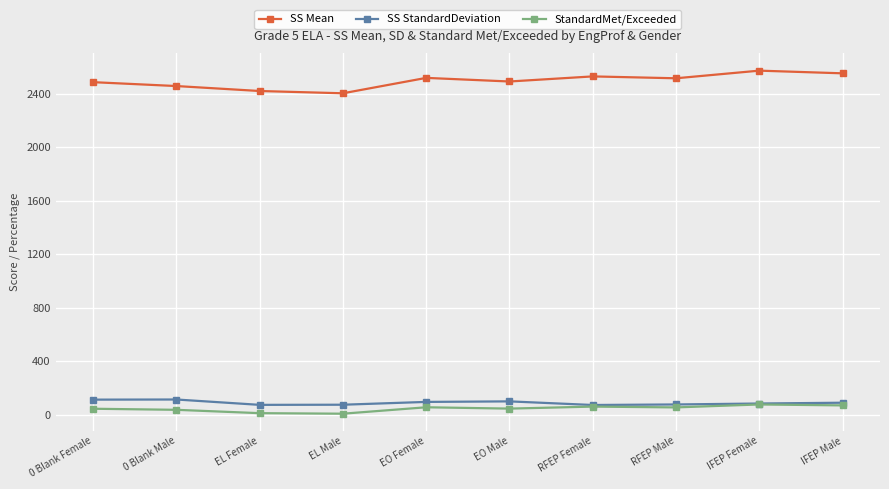

Count the number of data series in this chart.

3